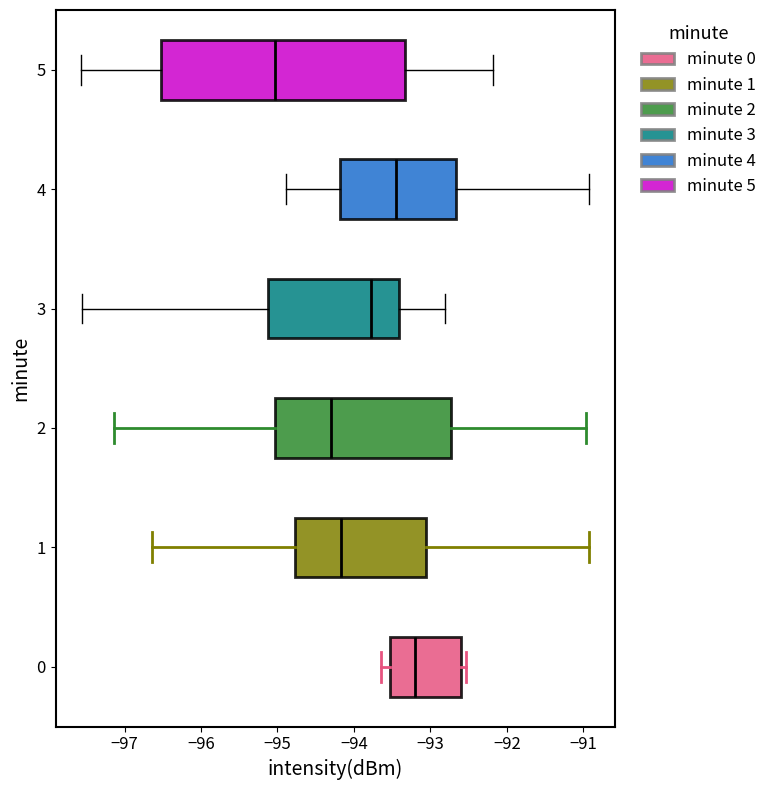

Reading bottom to top, read every box against the x-axis: the position of its median line, the range the box covers, and the ends of its whiskers. The values are not printed on the chart, so give them approximately, as read against the axis.

0: median -93.2, box -93.5 to -92.6, whiskers -93.6 to -92.5
1: median -94.2, box -94.8 to -93.1, whiskers -96.6 to -90.9
2: median -94.3, box -95.0 to -92.7, whiskers -97.1 to -91.0
3: median -93.8, box -95.1 to -93.4, whiskers -97.6 to -92.8
4: median -93.5, box -94.2 to -92.7, whiskers -94.9 to -90.9
5: median -95.0, box -96.5 to -93.3, whiskers -97.6 to -92.2